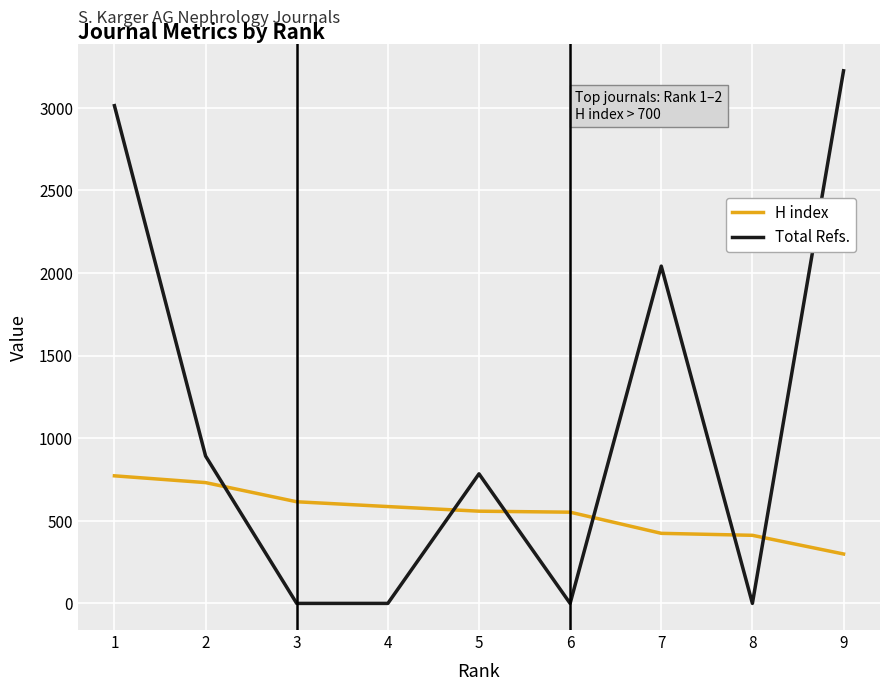

Which series changed the most between 1 and 7?

Total Refs.